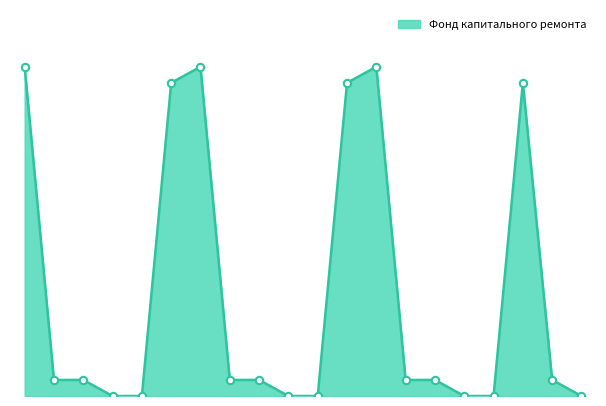

Is this an area chart (filled region under the line)?

Yes